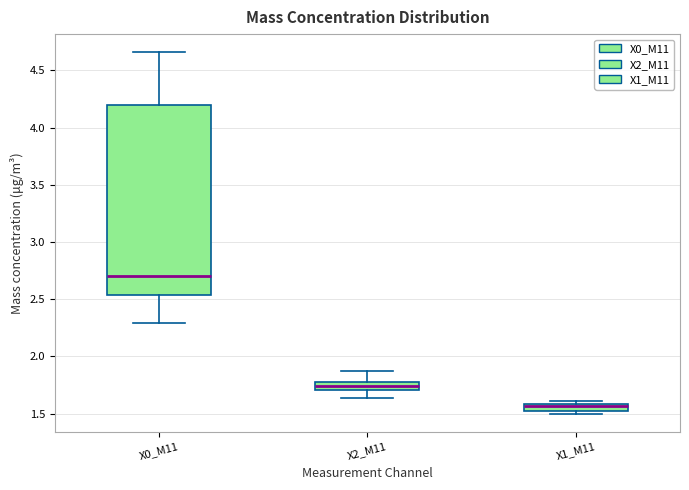

Which box has the highest median line?

X0_M11